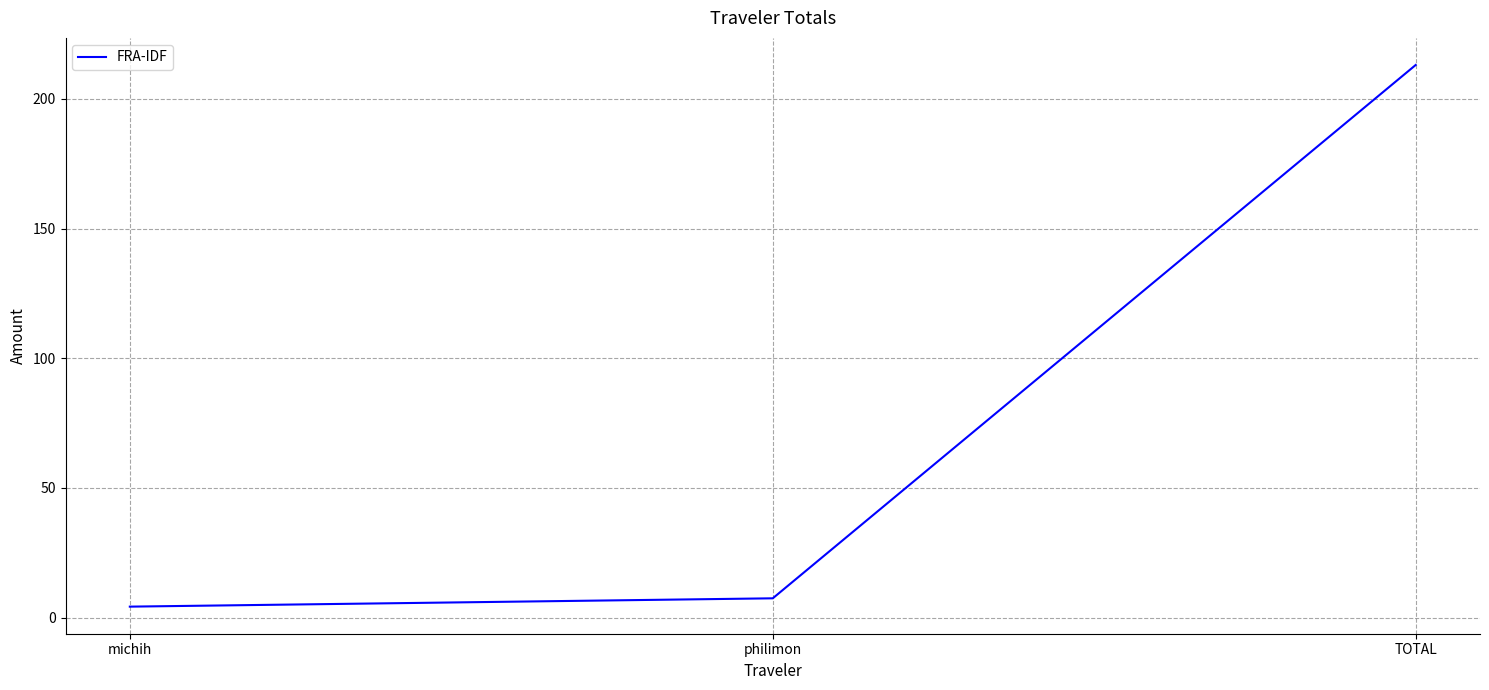

Rank the categories by value from highest to lowest.

TOTAL, philimon, michih